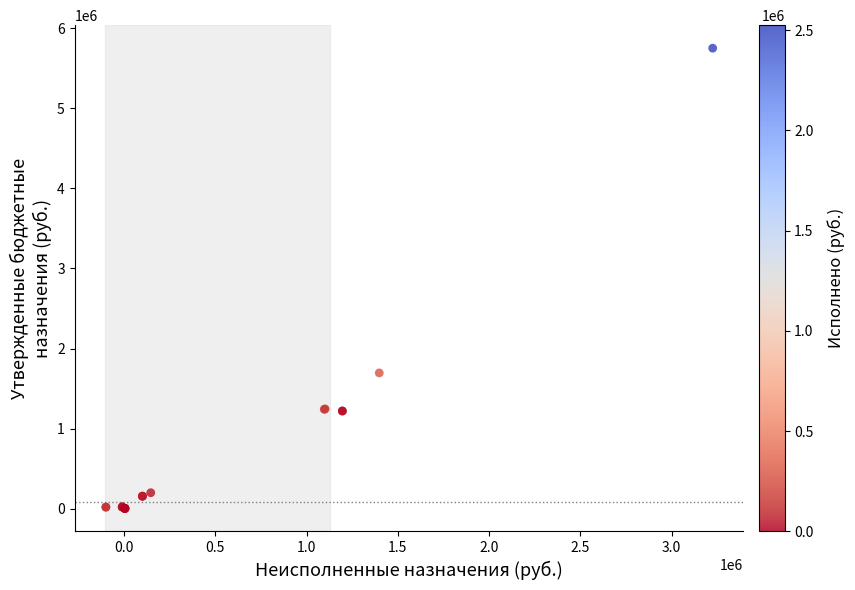

What Y value in the scatter plot is closest to 2877050?

1696400